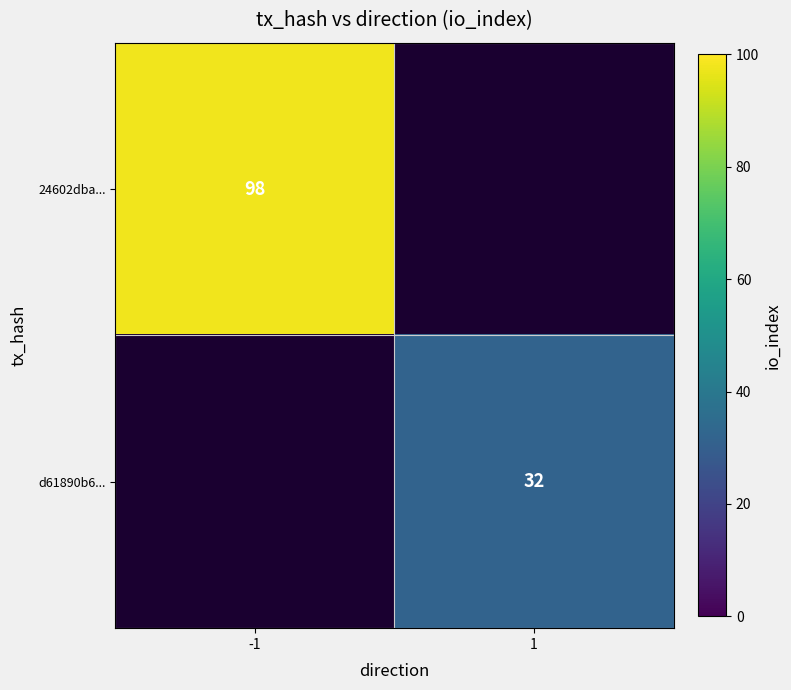

Is it true that 24602dba... equals 98 at -1?

True